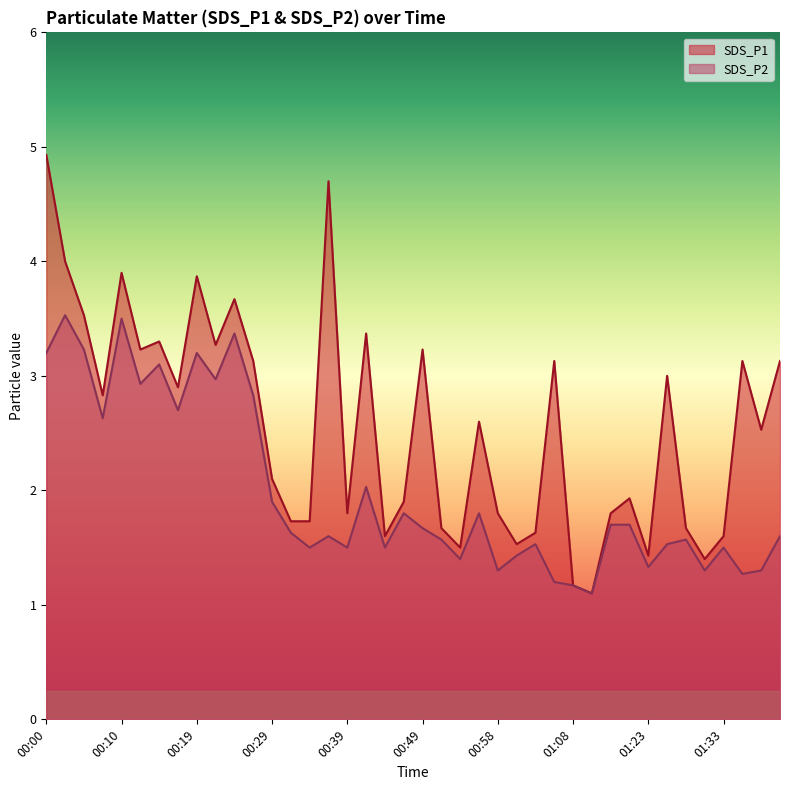

What is the spread (max minus min) of values at 00:58?

0.5